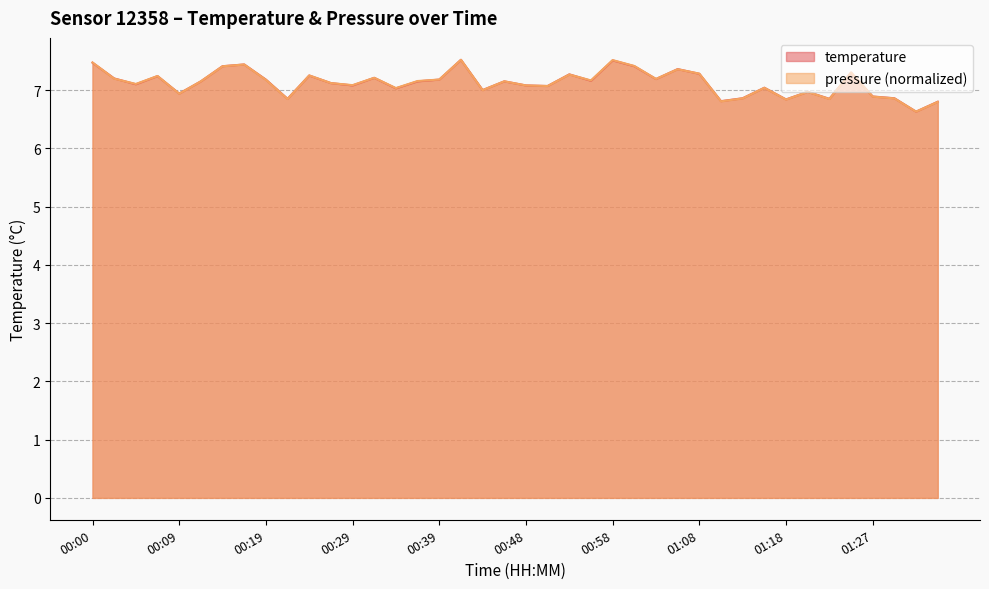

At 01:20, list the series in order from smallest to largest.

pressure_scaled, temperature